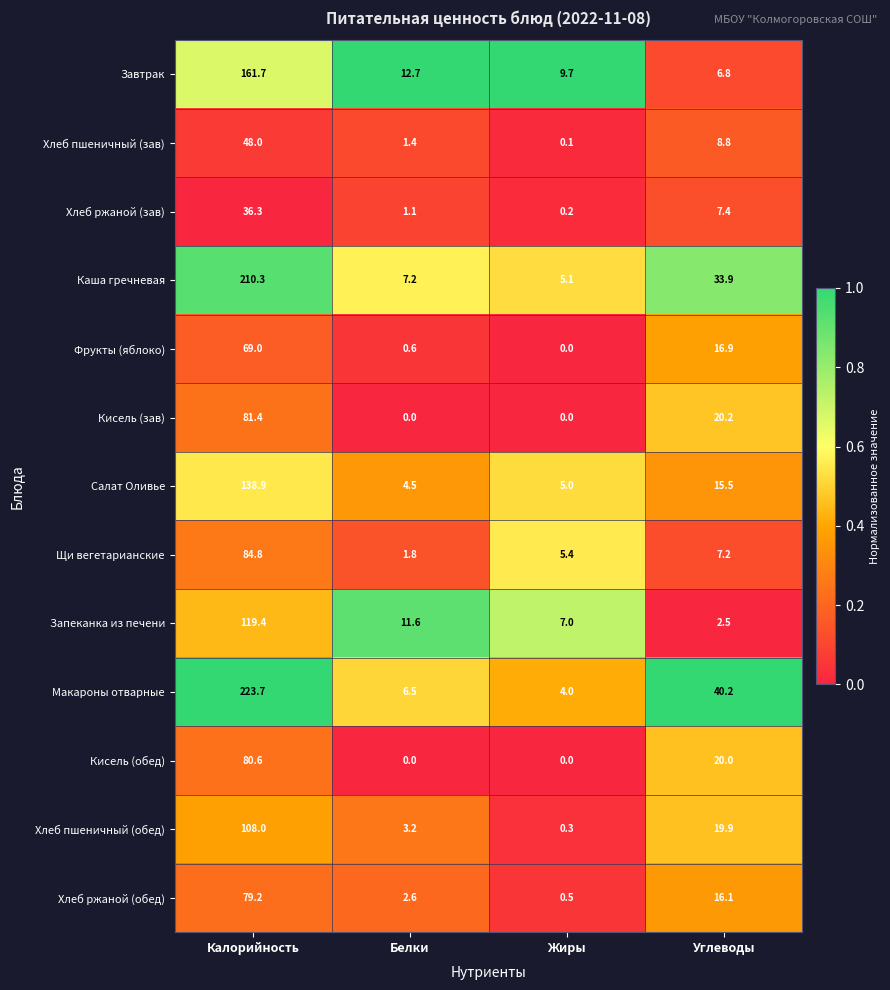

Rank the series by their maximum value, from lowest to highest.

Хлеб ржаной (зав), Хлеб пшеничный (зав), Фрукты (яблоко), Хлеб ржаной (обед), Кисель (обед), Кисель (зав), Щи вегетарианские, Хлеб пшеничный (обед), Запеканка из печени, Салат Оливье, Завтрак, Каша гречневая, Макароны отварные